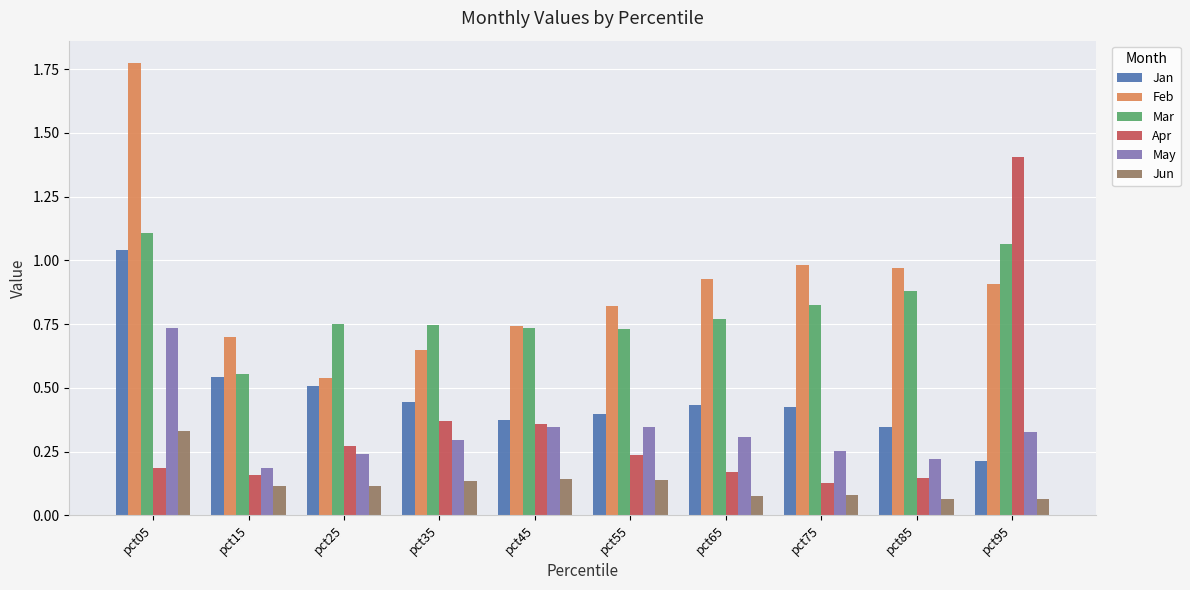

Which series has the largest total across all categories?

Feb